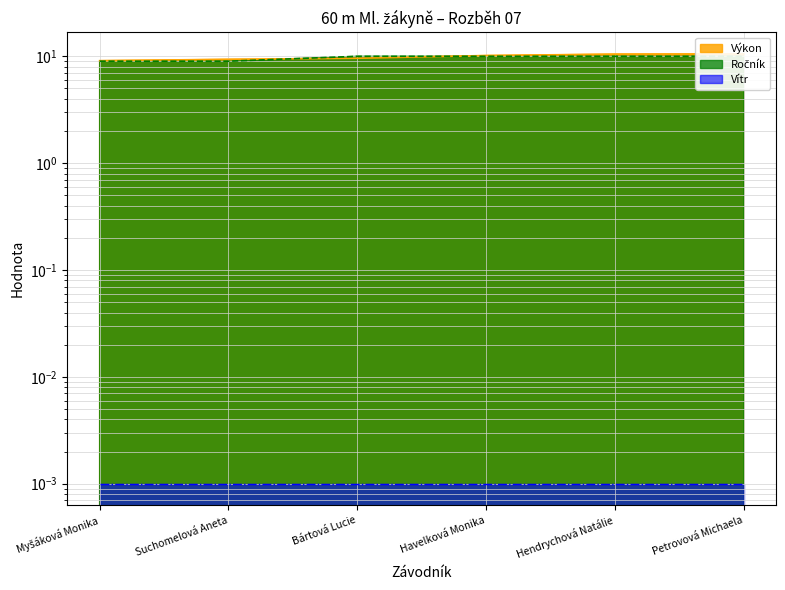

Where is Výkon nearest to the value 9?

Myšáková Monika